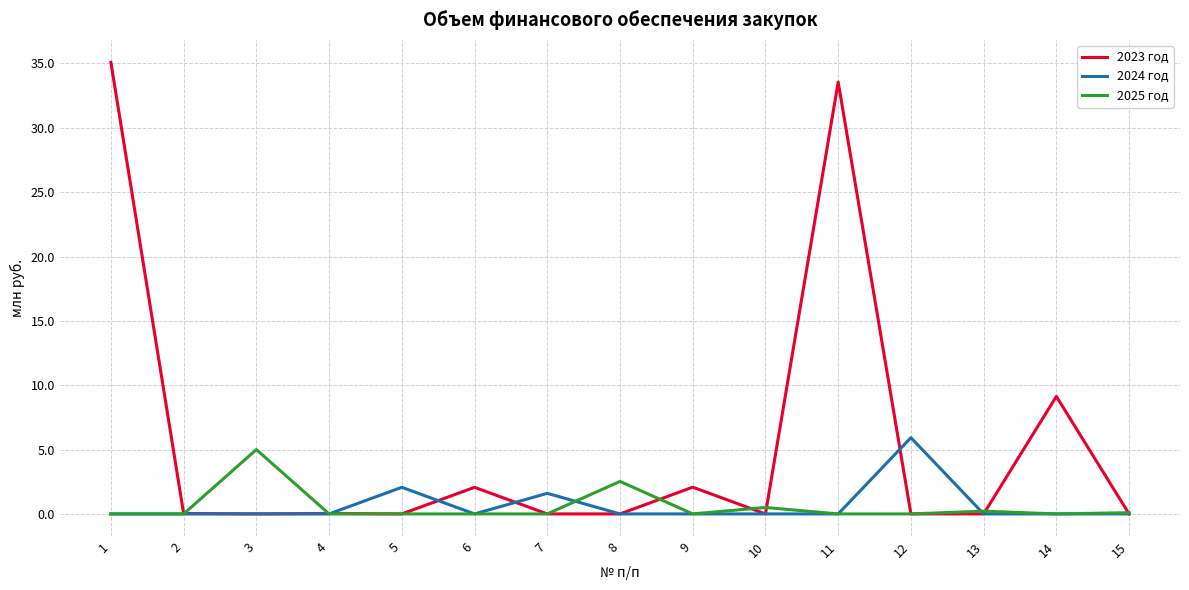

What is the total value across all series at 3?

5.0